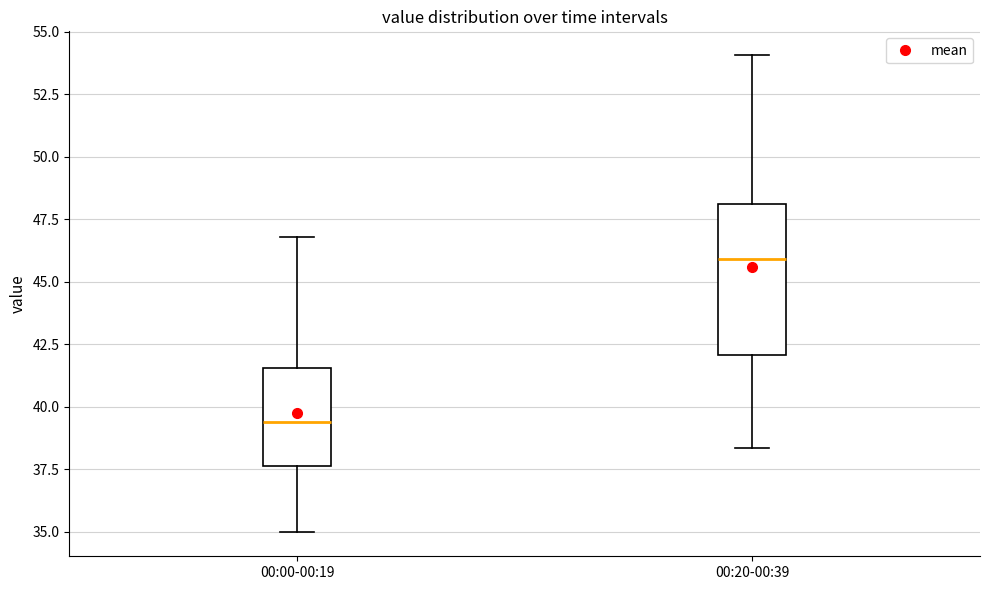

Where does the upper whisker of the box for 00:00-00:19 end on the y-axis? The values are not printed on the chart, so give them approximately, as read against the axis.

47.0